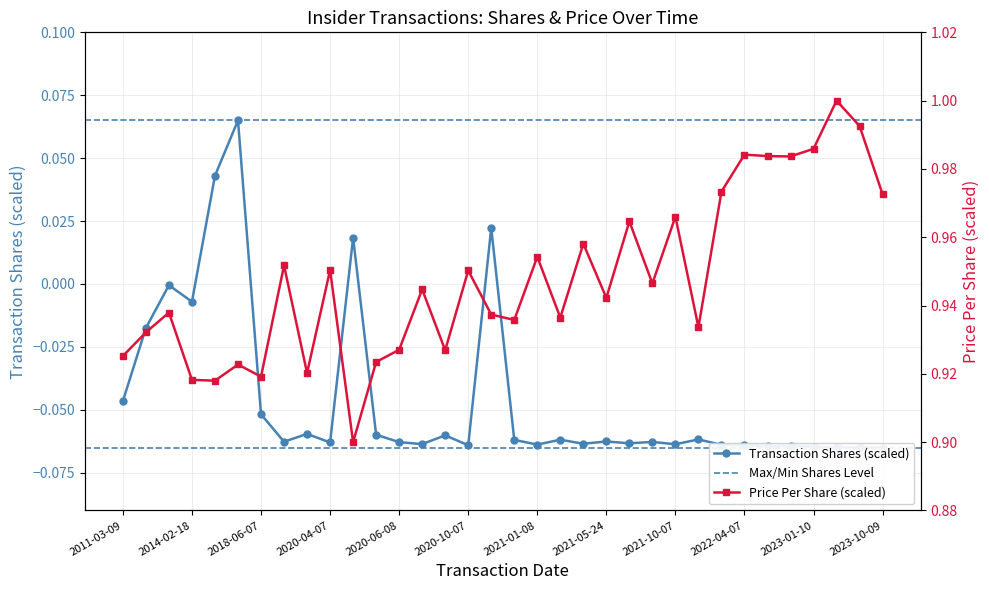

The transactionShares series shows 0.0 at 16. True or false?

False